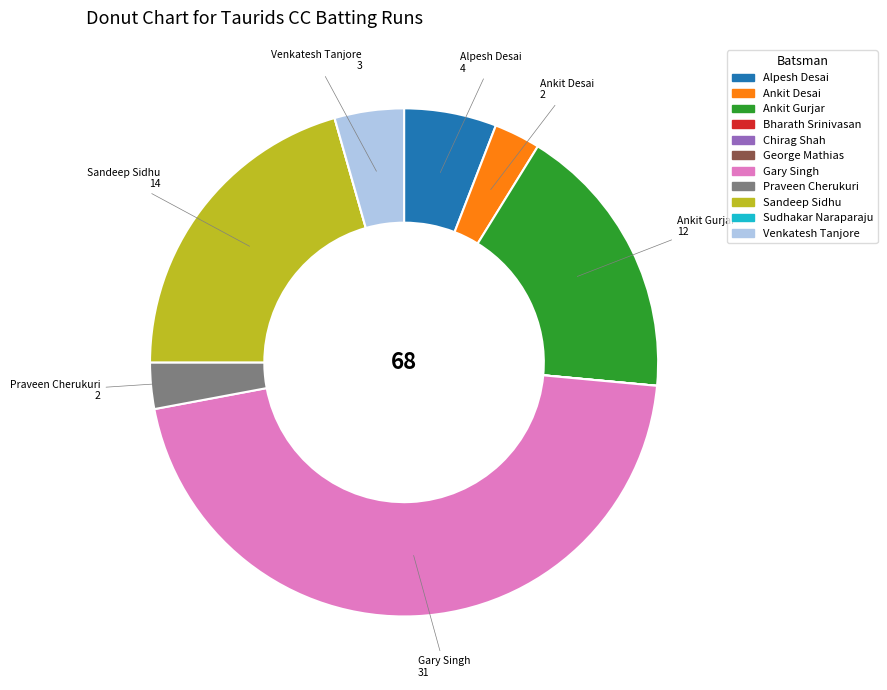

Which has a higher value, Sandeep Sidhu or Alpesh Desai?

Sandeep Sidhu